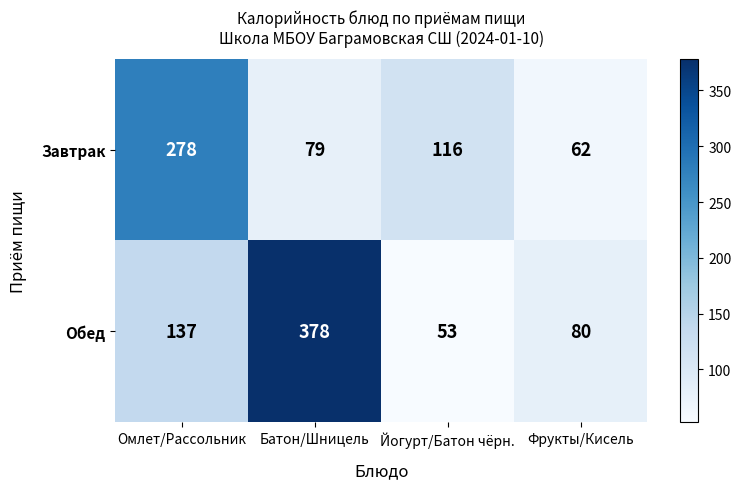

What is the total value across all series at Йогурт/Батон чёрн.?

169